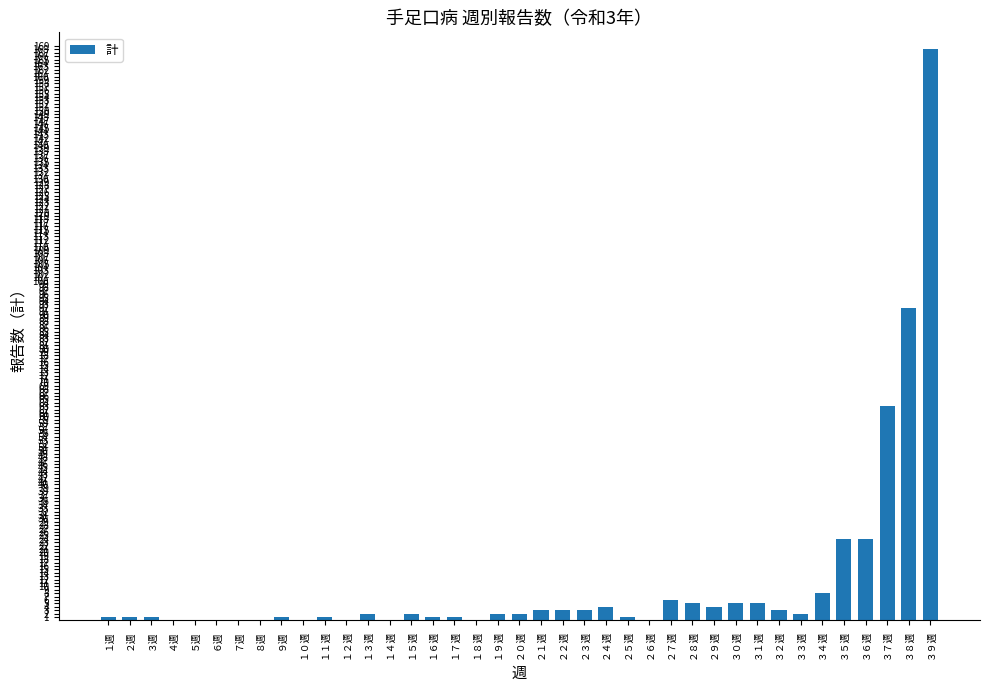

Where is the data nearest to the value 84?

３８週